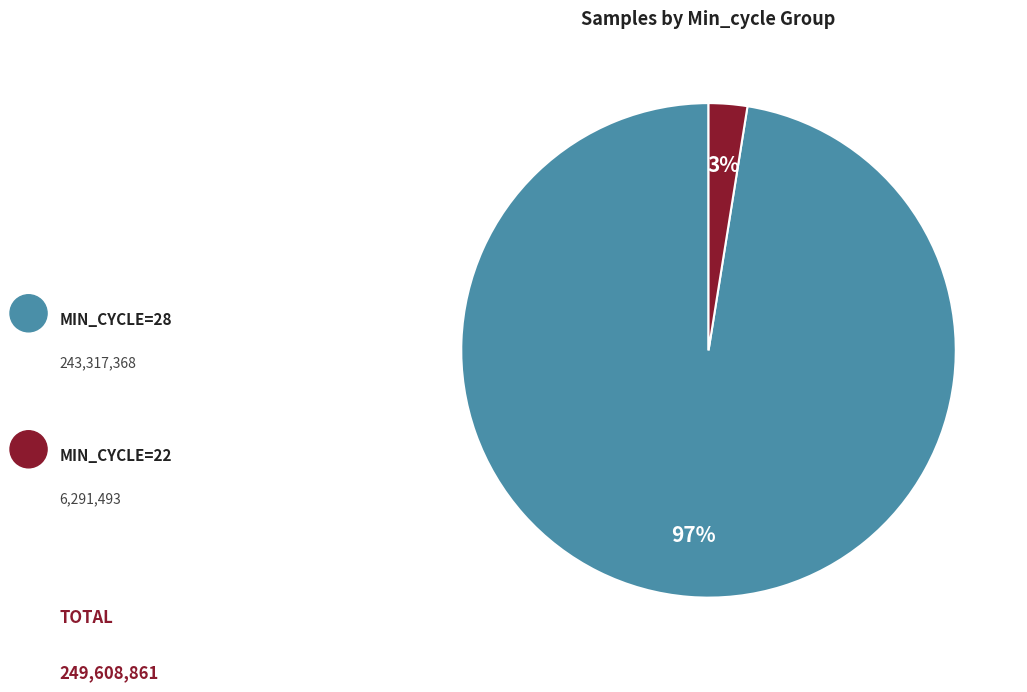

To the nearest percent, what is the average slice percentage?

50%